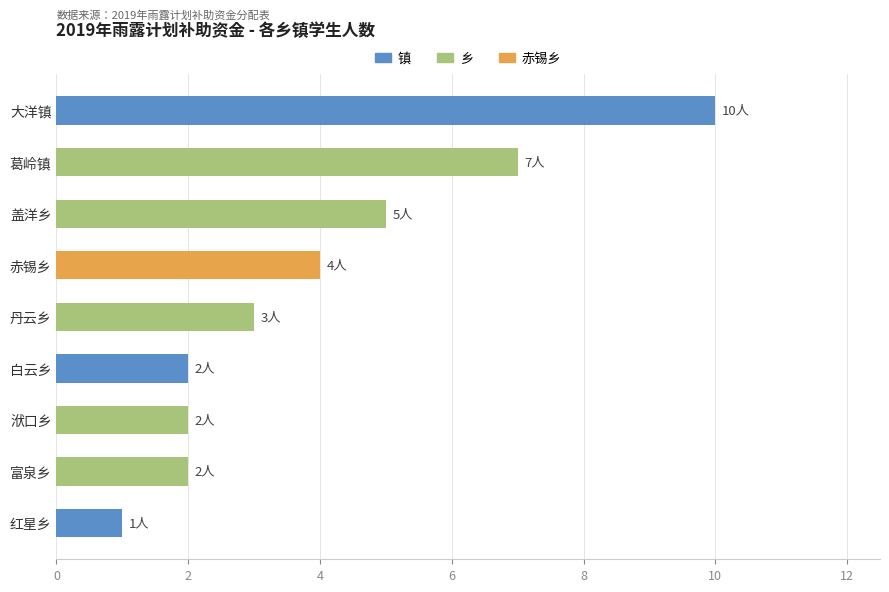

What is the average value?

4